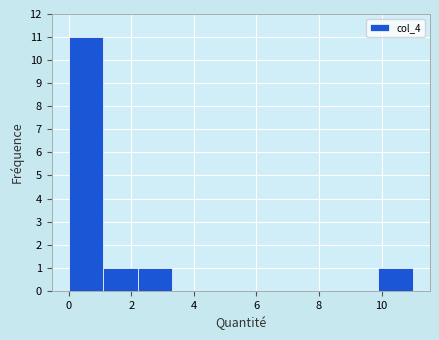

Reading left to right, transcribe this chart: for each bar, give the range it covers on the x-axis and its height. Neither the bar edges nor the heights are printed on the chart, so give them approximately, as read against the axes.

0.0 to 1.2: 11
1.2 to 2.2: 1
2.2 to 3.4: 1
3.4 to 4.4: 0
4.4 to 5.6: 0
5.6 to 6.6: 0
6.6 to 7.8: 0
7.8 to 8.8: 0
8.8 to 10.0: 0
10.0 to 11.0: 1